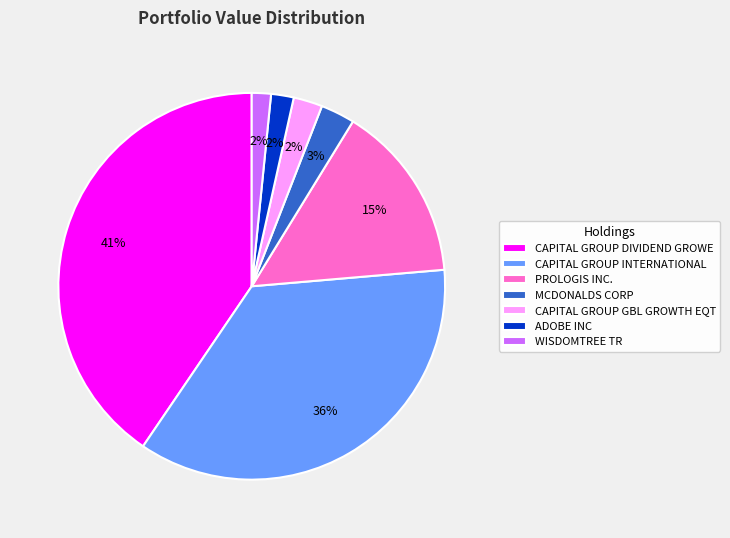

What is the largest slice in the pie chart?

CAPITAL GROUP DIVIDEND GROWE